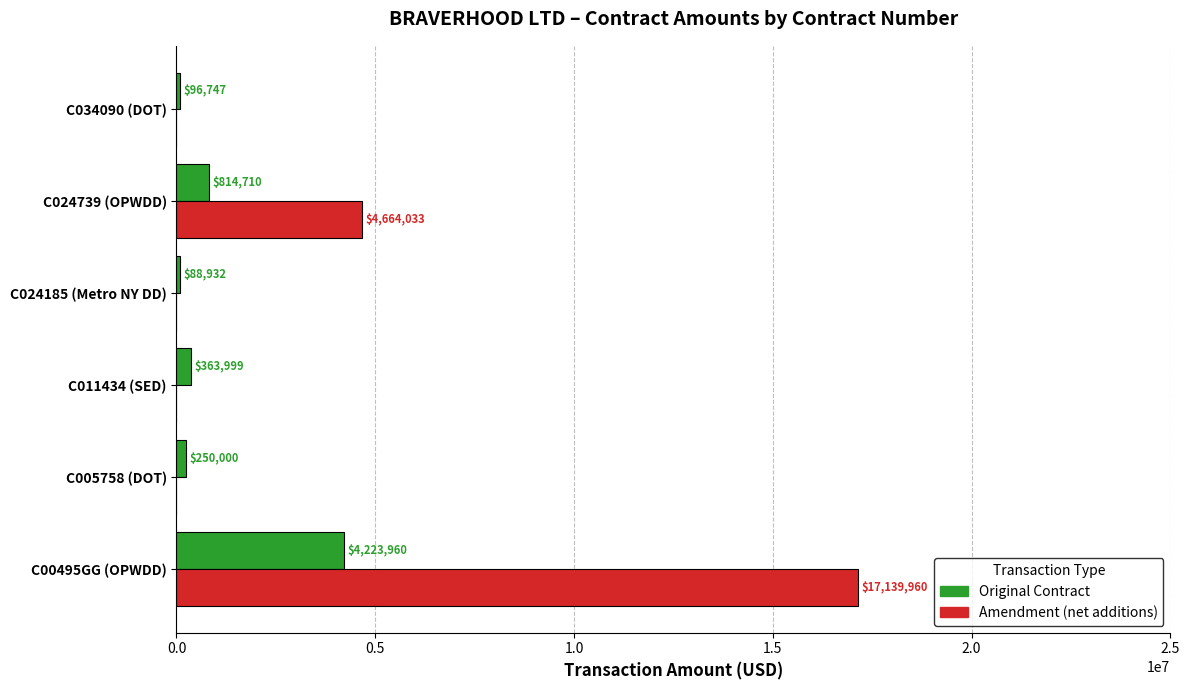

The value of Amendment (net additions) at C024739 (OPWDD) is 7925556. True or false?

False